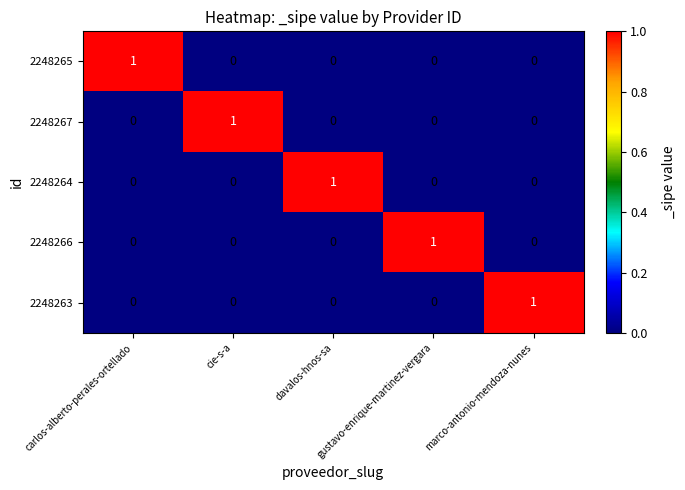

Which category has the highest value in the 2248263 series?

marco-antonio-mendoza-nunes